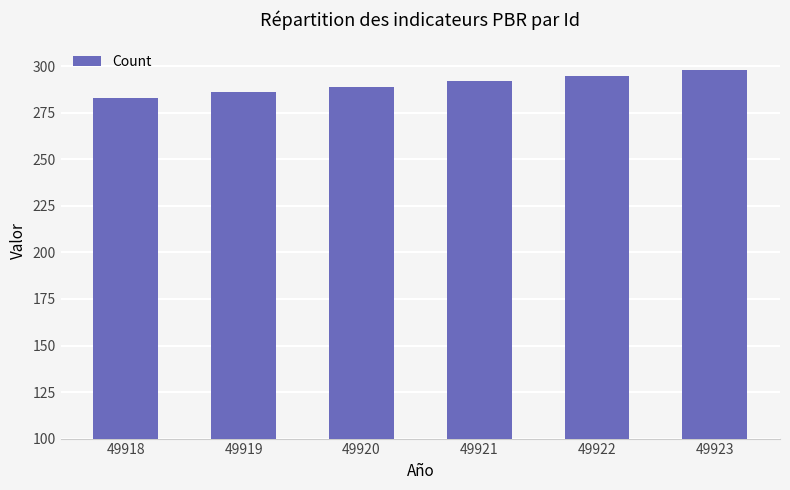

Read the value at 49922.

295